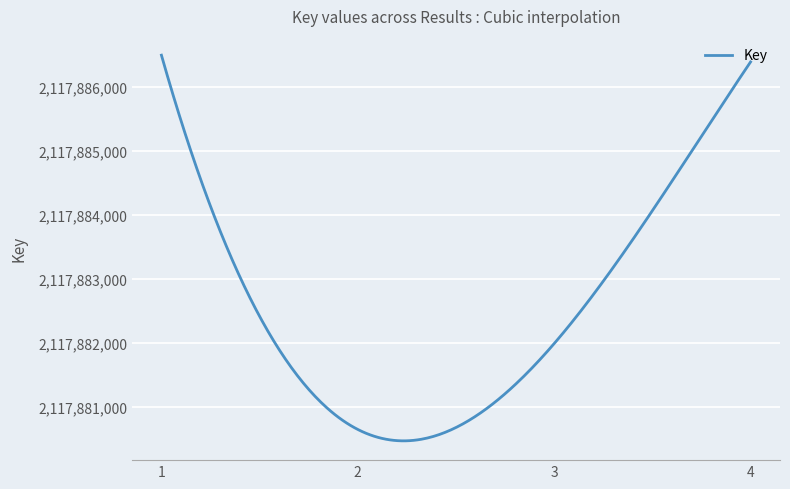

What is the minimum value shown in the chart?

2117880466.8